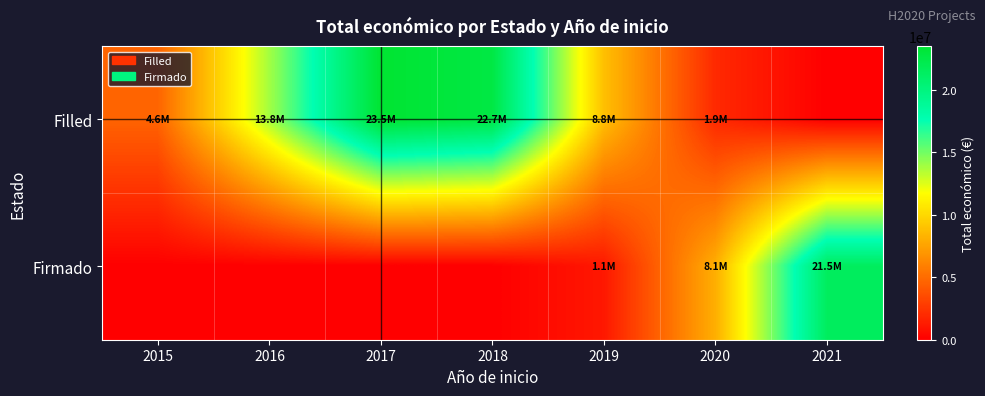

Which series has the widest spread of values?

Filled